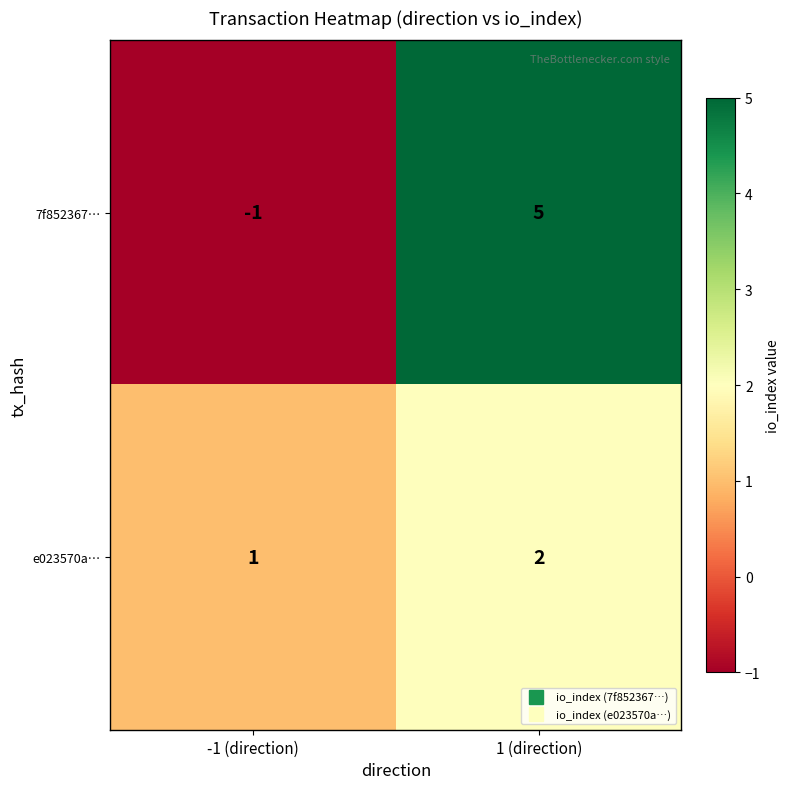

At which category is the sum across all series the highest?

1 (direction)